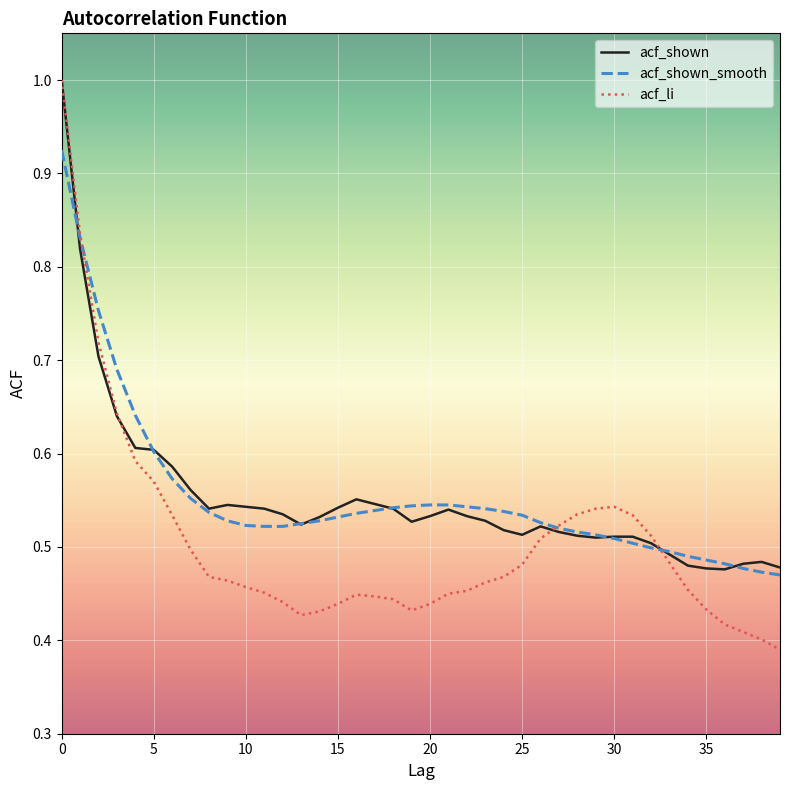

Does the chart display data point markers on the line(s)?

No